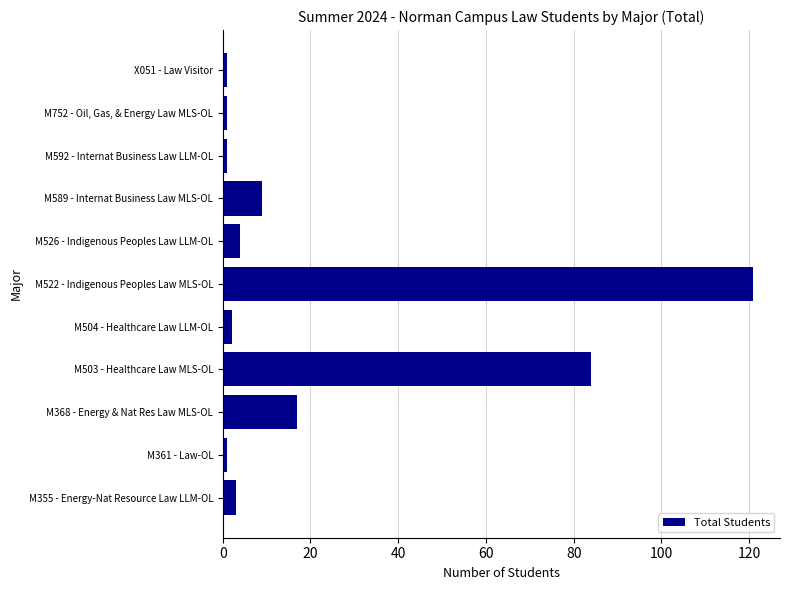

Reading bottom to top, transcribe all the data shown in this chart.

3	1	17	84	2	121	4	9	1	1	1